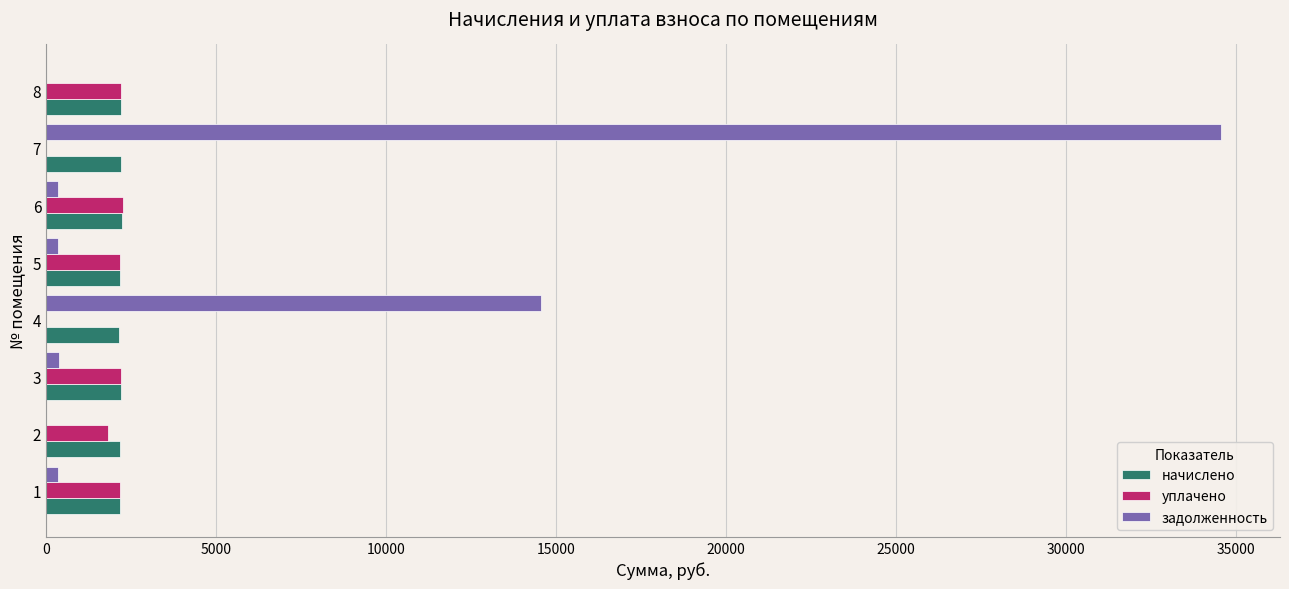

The value of начислено at 6 is 3956.8. True or false?

False